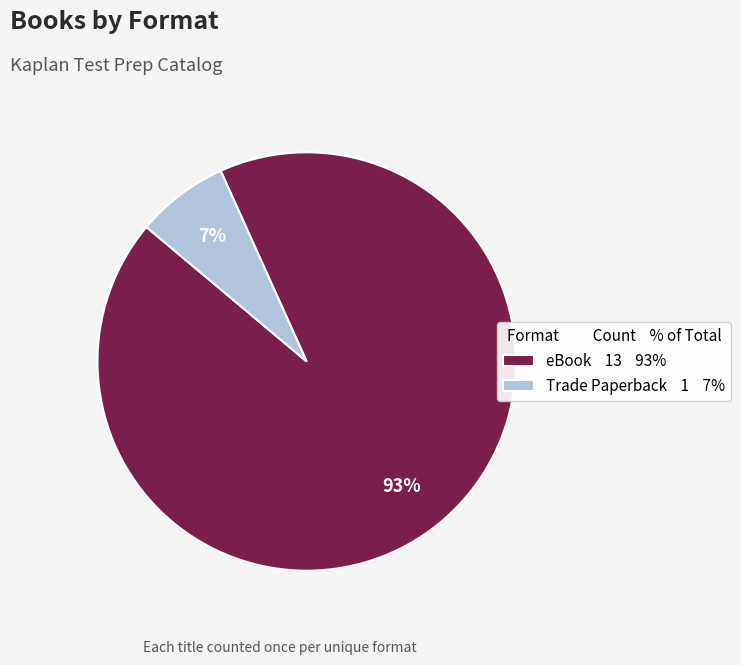

What is the largest slice in the pie chart?

eBook